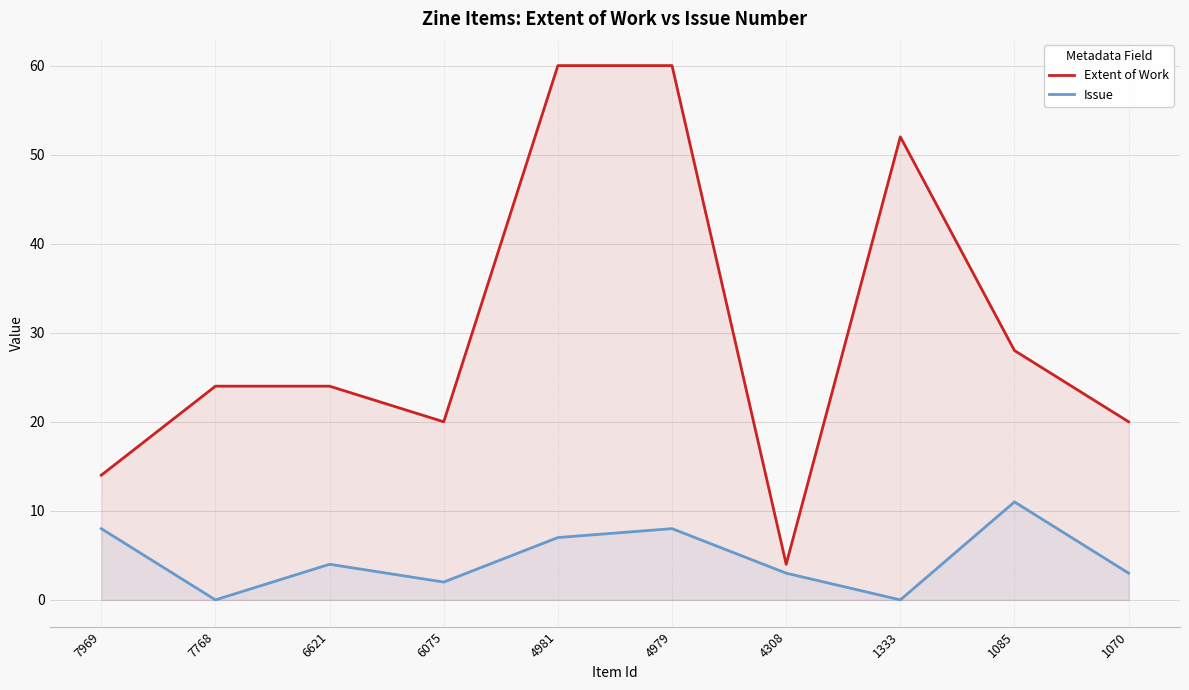

At which category does the chart reach its minimum across all series?

7768